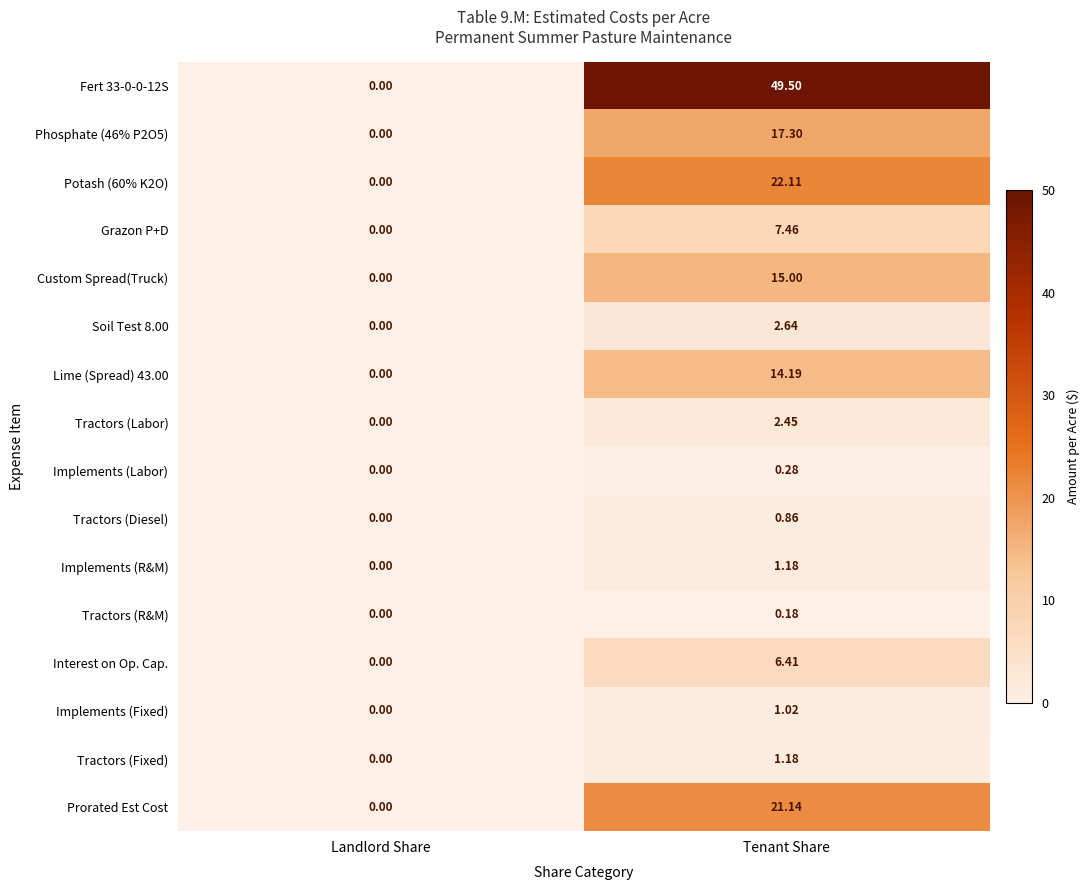

At which label does Phosphate (46% P2O5) first exceed 17?

Tenant Share